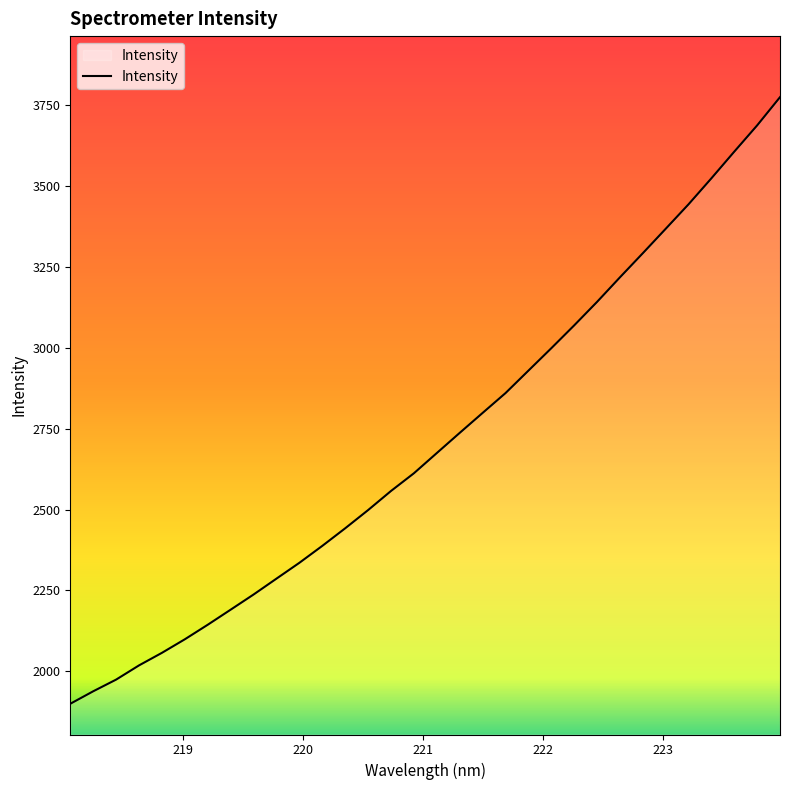

What is the minimum value shown in the chart?

1899.7